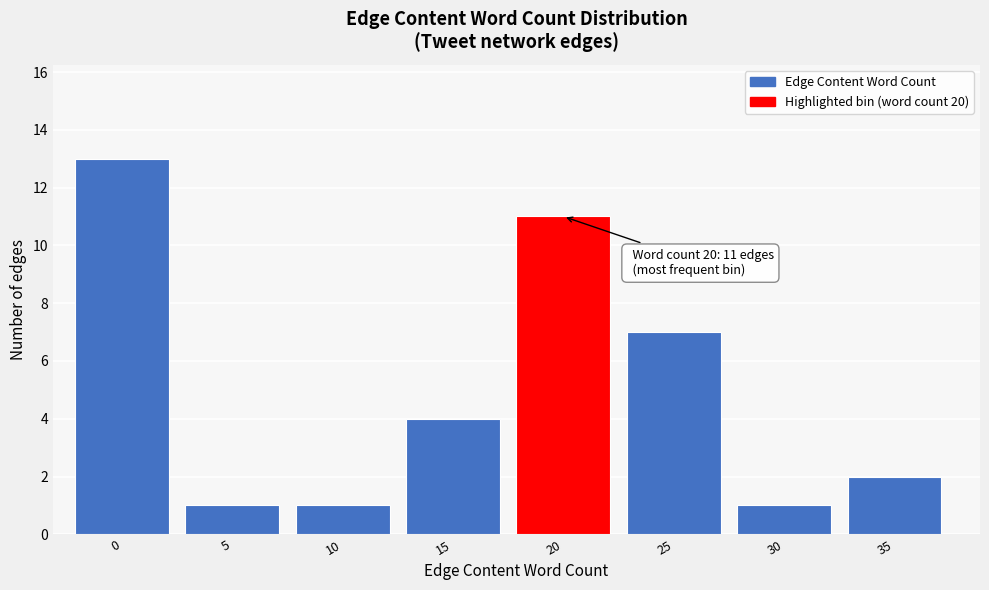

Reading left to right, extract all data points from this chart.

0=13	5=1	10=1	15=4	20=11	25=7	30=1	35=2